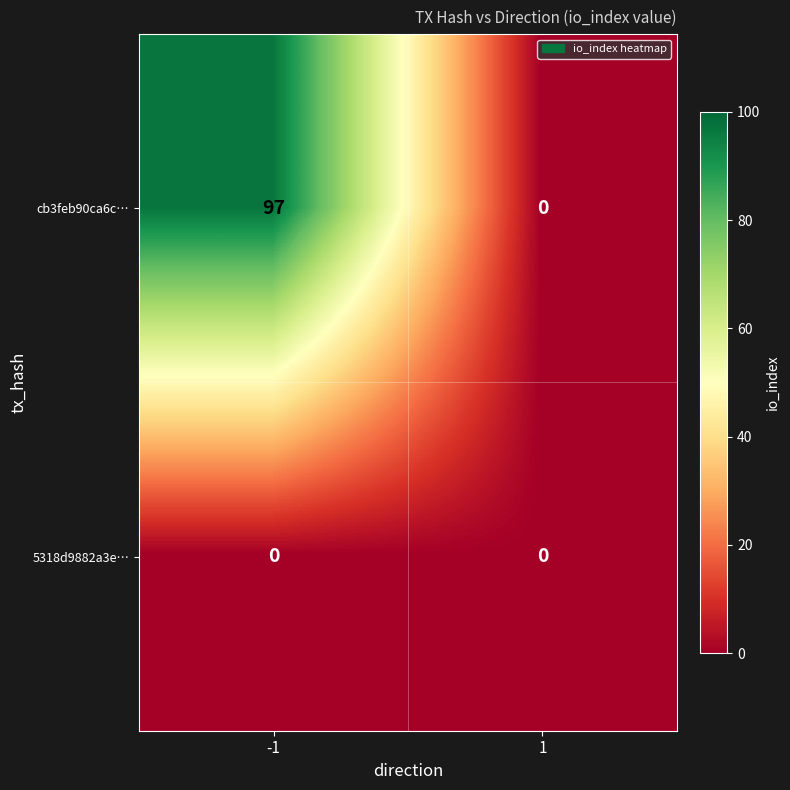

Reading left to right, extract all data points from this chart.

cb3feb90ca6c…: -1=97	1=0
5318d9882a3e…: -1=0	1=0